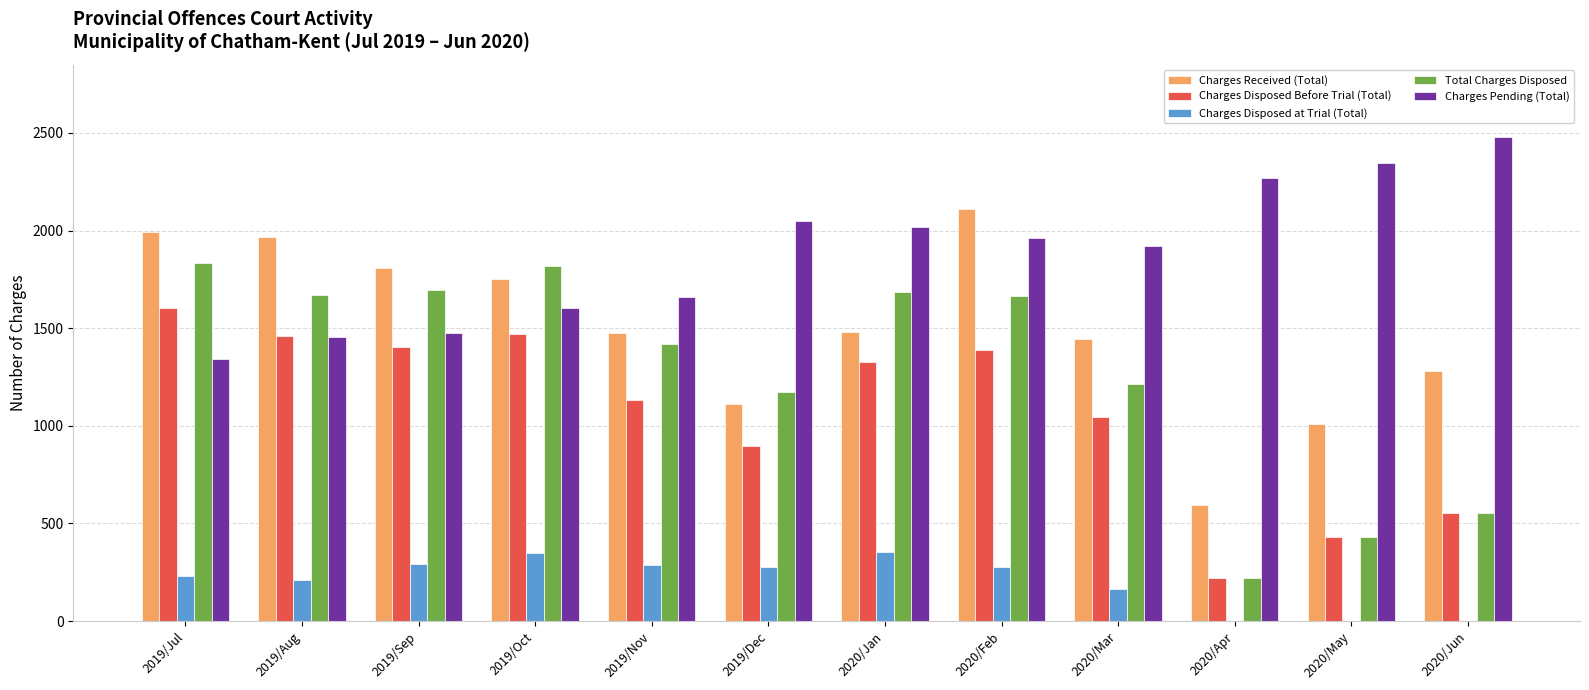

Between 2019/Sep and 2020/May, which series saw the biggest shift?

Total Charges Disposed